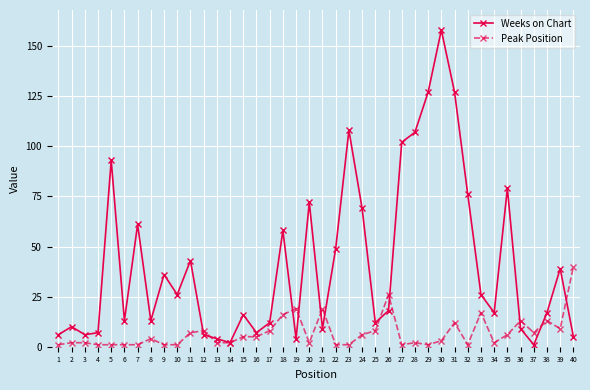

At how many categories does at least one series exceed 65?

11